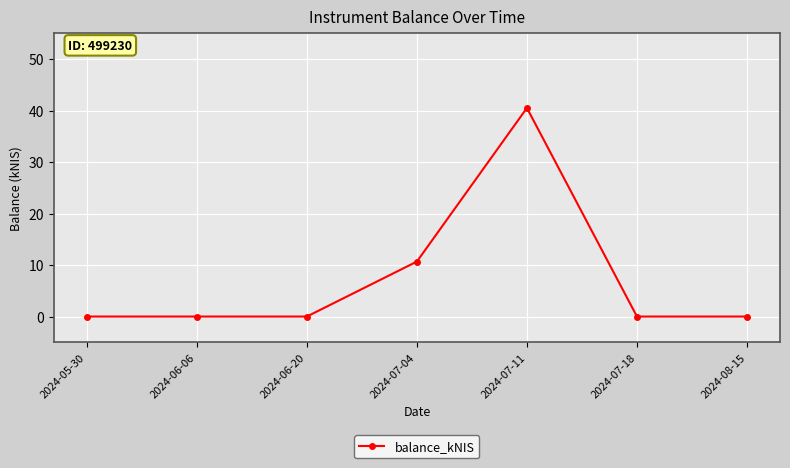

True or false: there are more than 2 points higher than both neighbors.

False